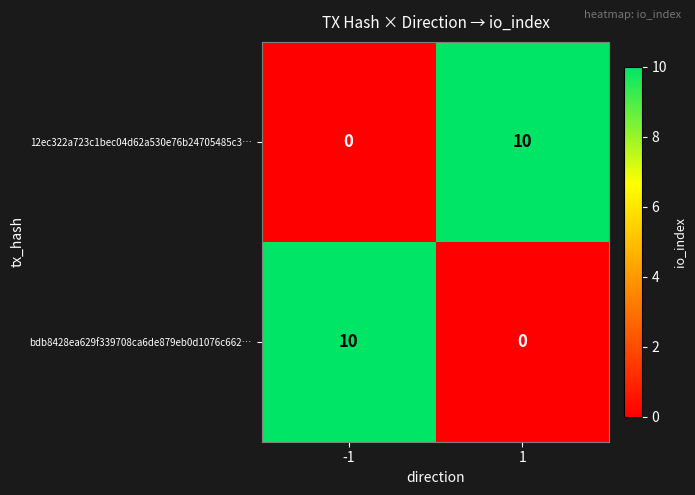

What is the spread (max minus min) of values at -1?

10